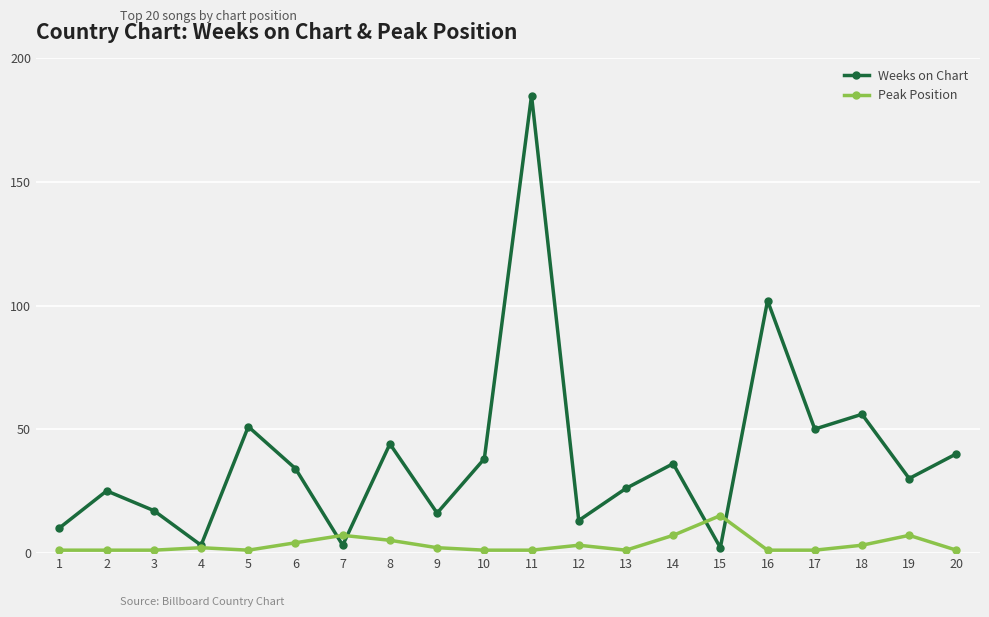

True or false: Weeks on Chart has a value of 22 at 9.

False